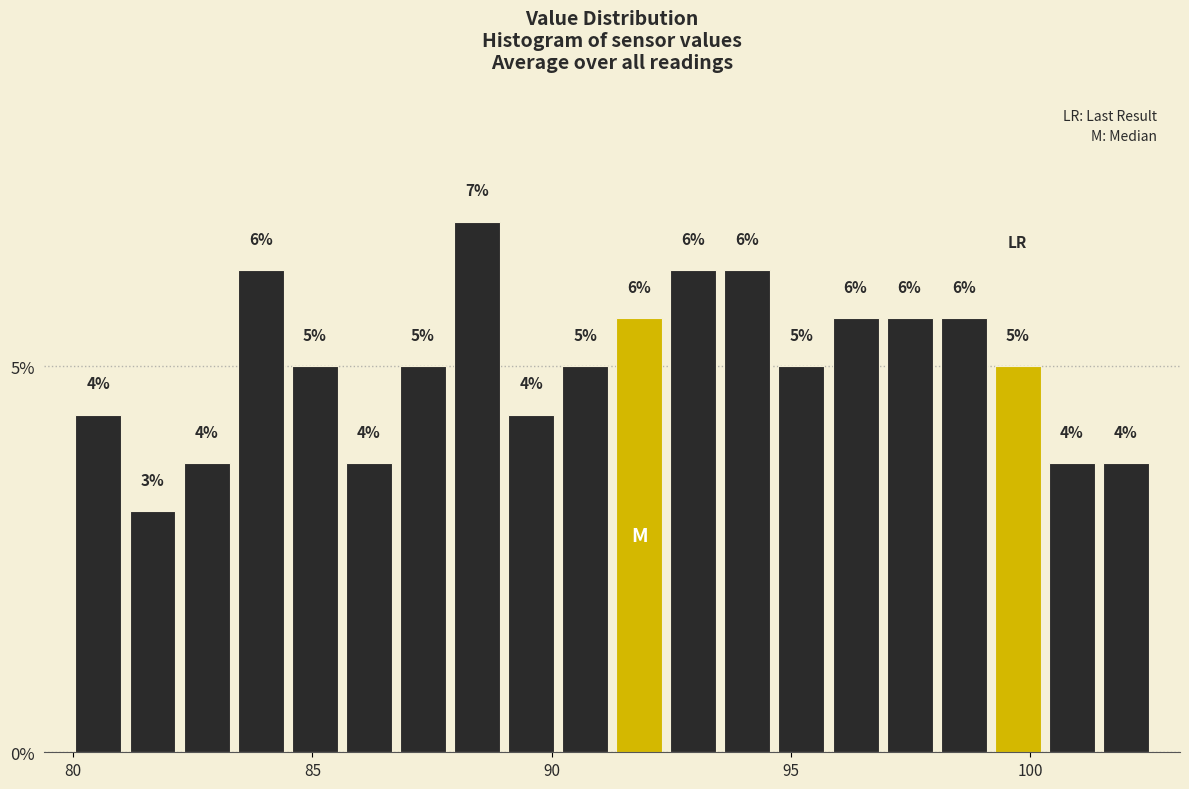

Read against the x-axis, roughly where is the centre of the tallest bar?

88.5